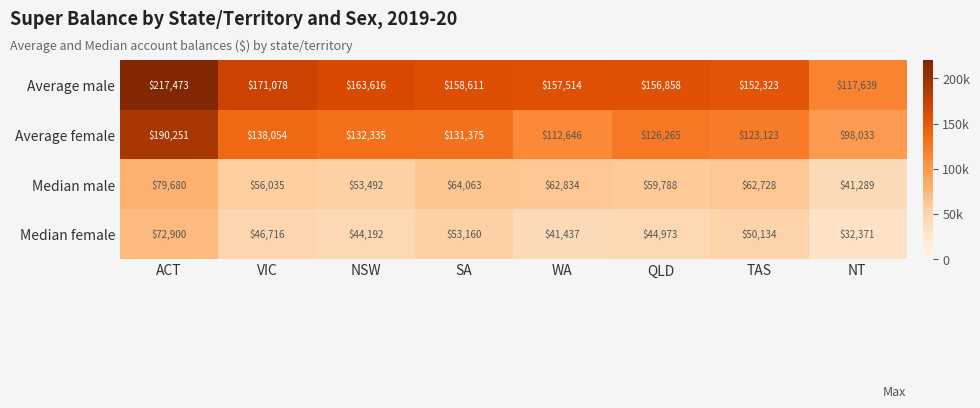

At which category does the chart reach its minimum across all series?

NT